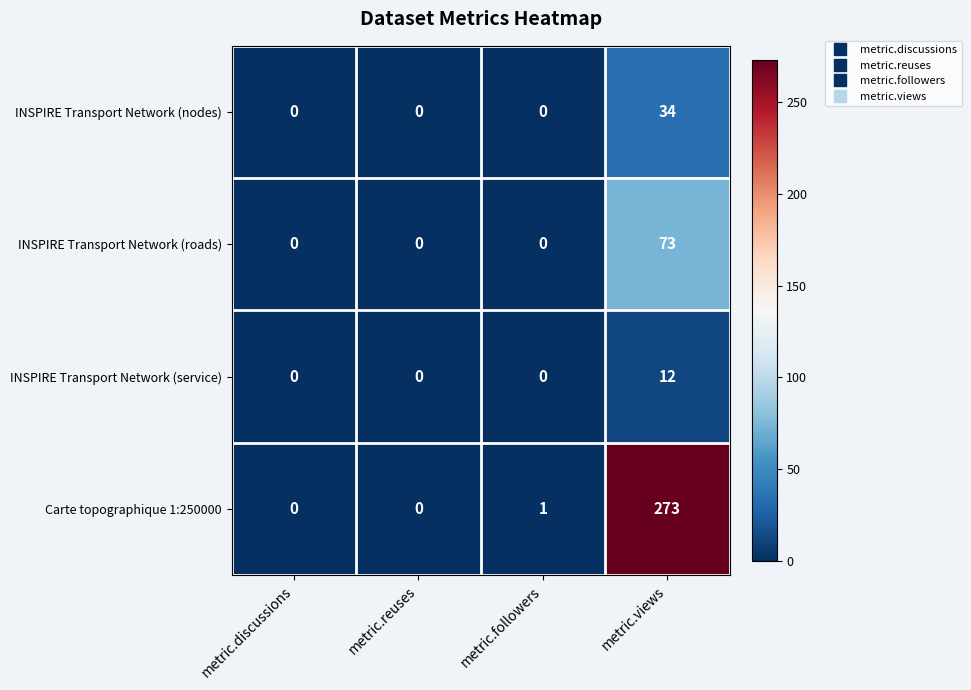

Which category has the highest value across all series?

metric.views